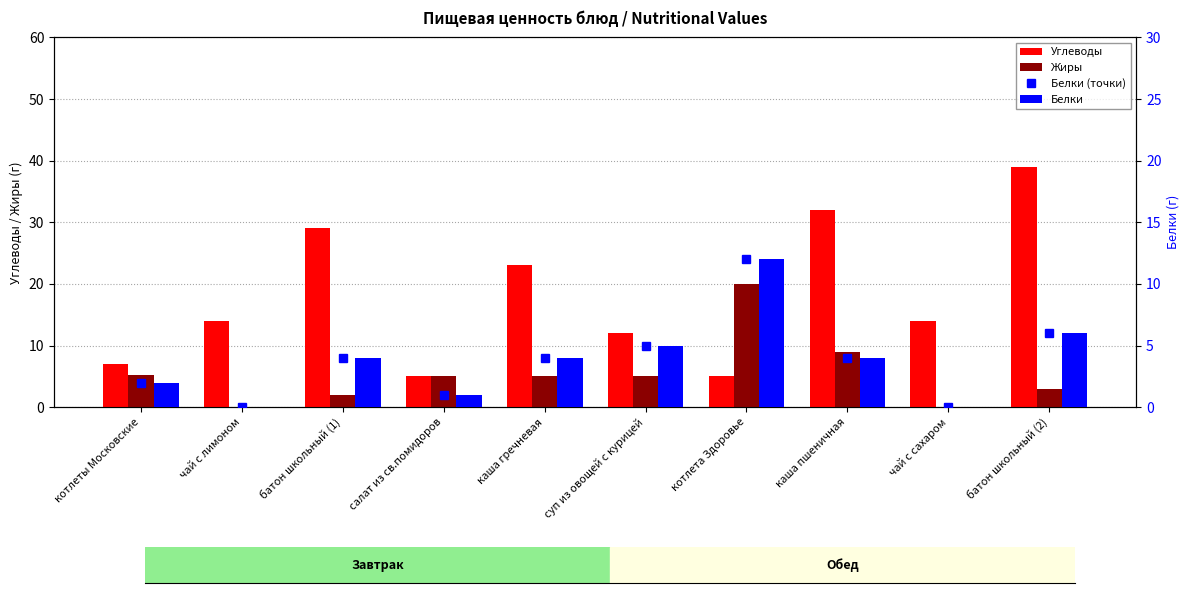

What is the spread (max minus min) of values at батон школьный (1)?

27.0